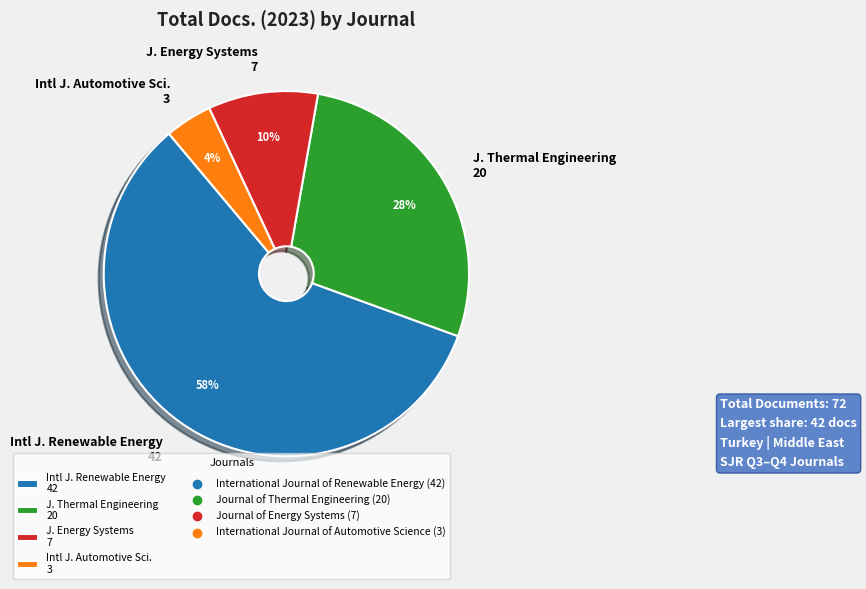

What is the ratio of the value at J. Thermal Engineering 20 to the value at Intl J. Renewable Energy 42?

0.5